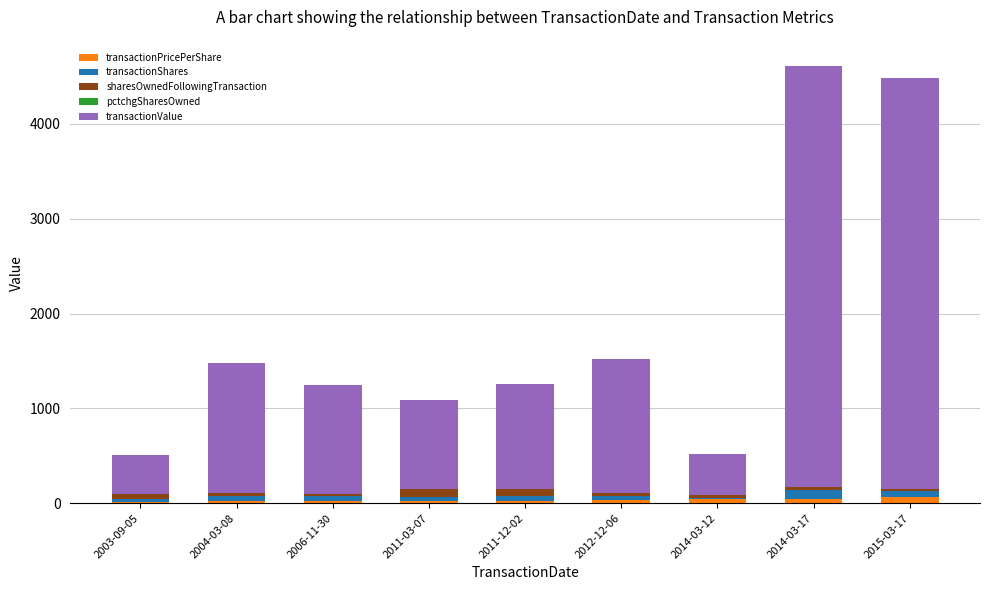

Are the bars grouped side by side (vs. stacked)?

No